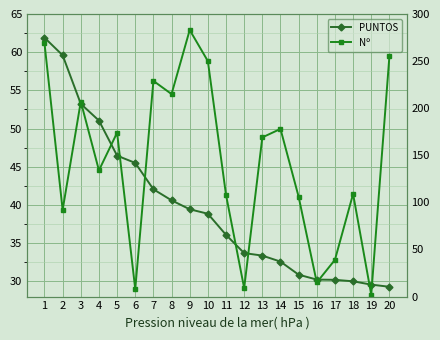

True or false: Nº has more than 1 interior local peaks.

True